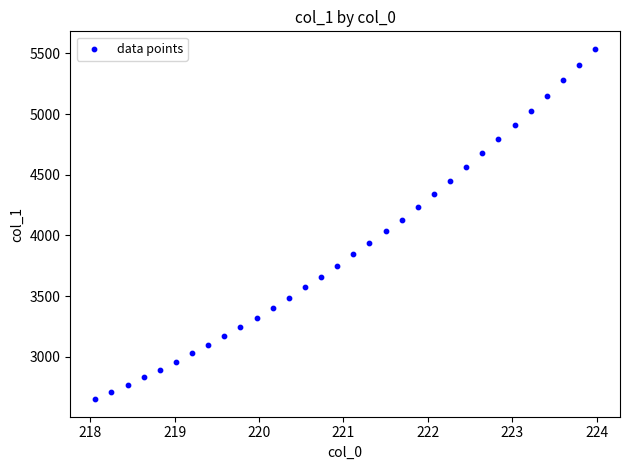

What is the range of X values (max minus min)?

5.9